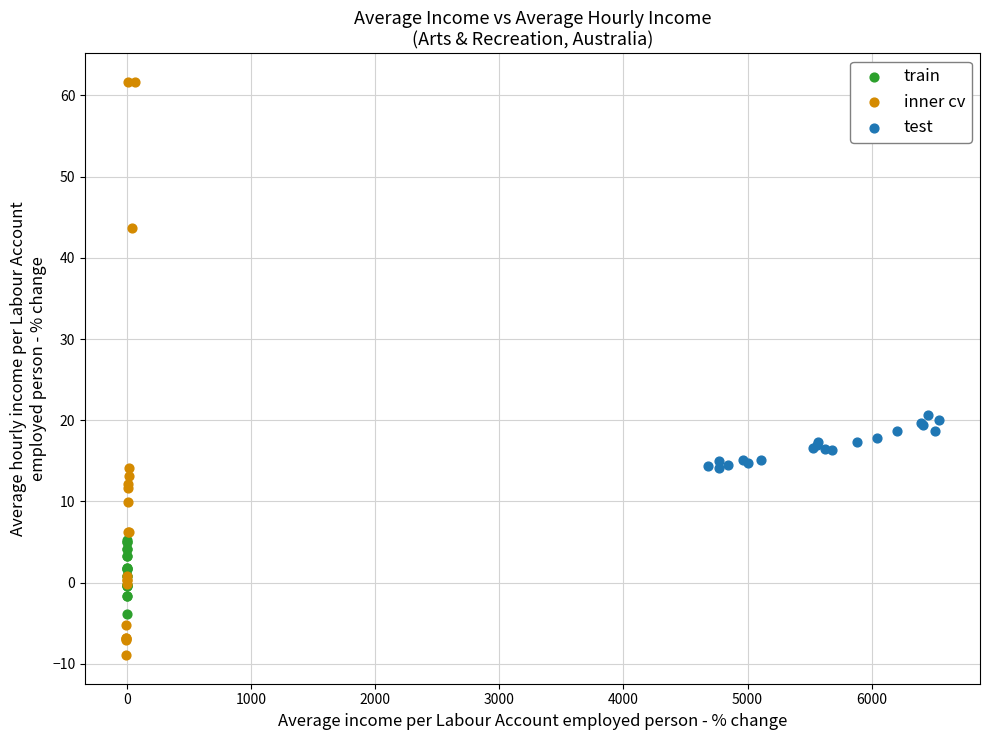

Which series contains the lowest Y value?

inner cv